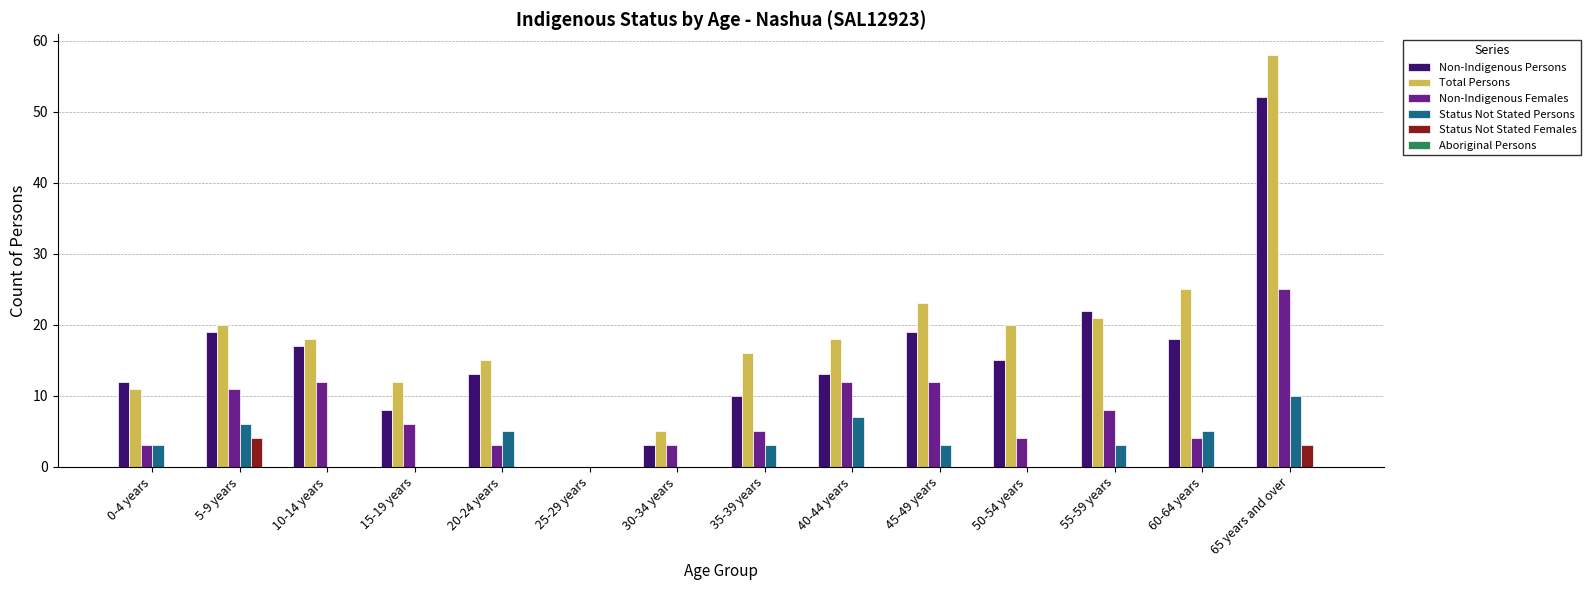

Count the number of data series in this chart.

5